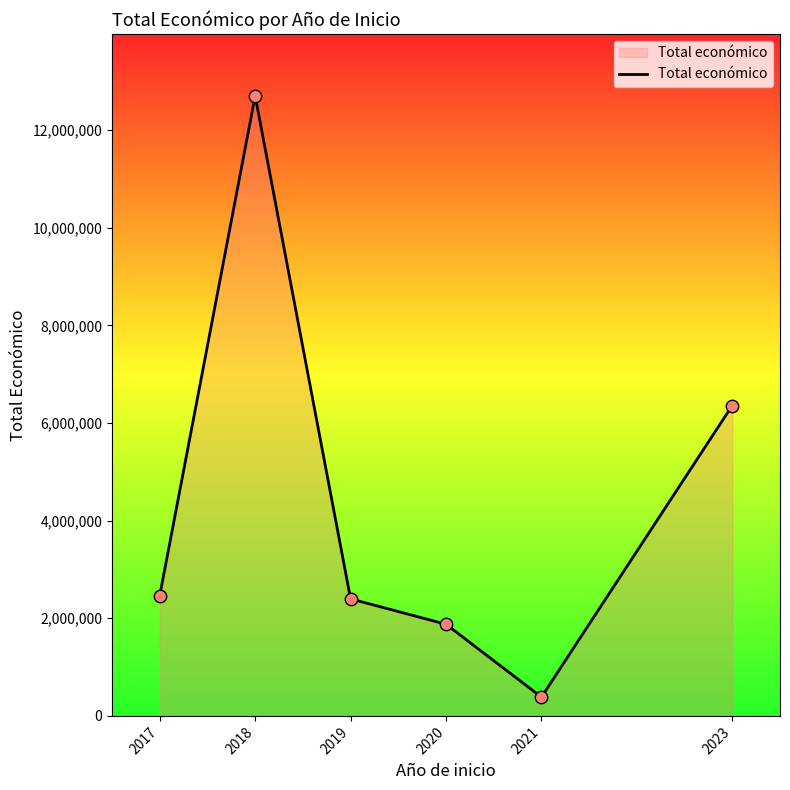

Which has a higher value, 2023 or 2020?

2023